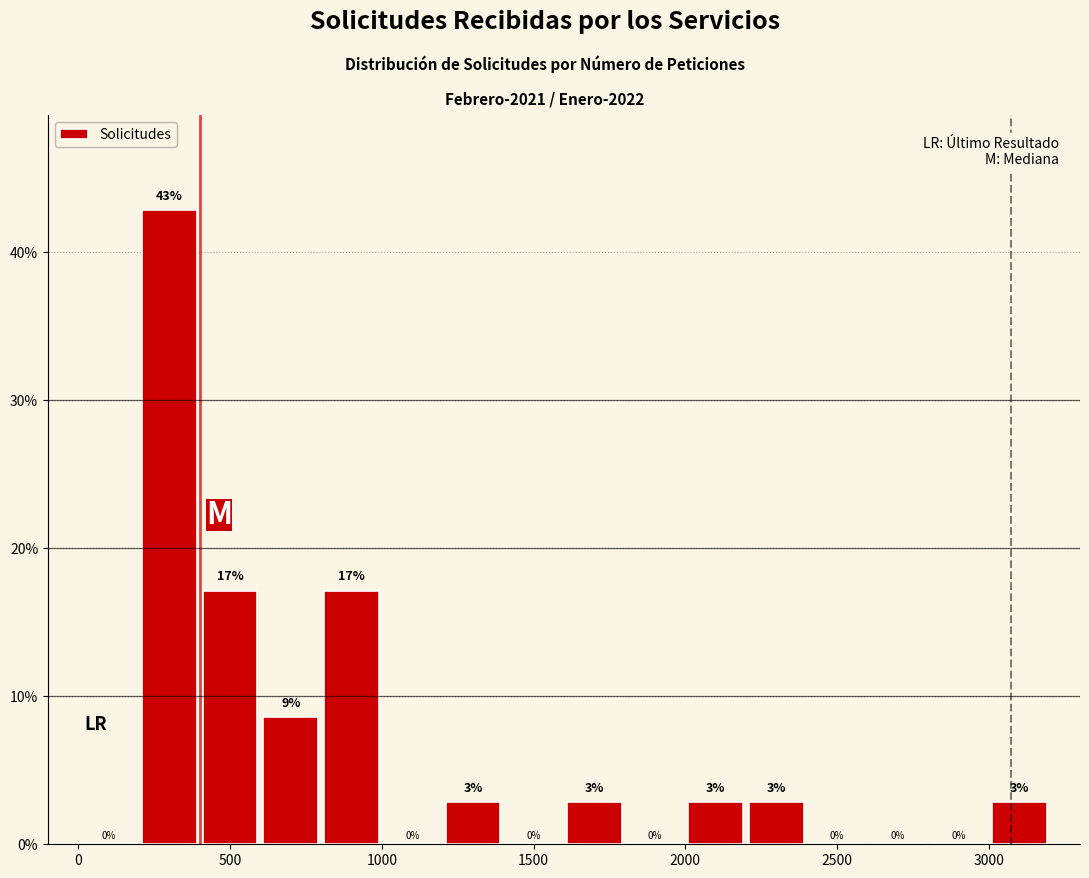

Which range on the x-axis has the tallest bar?

200 to 400